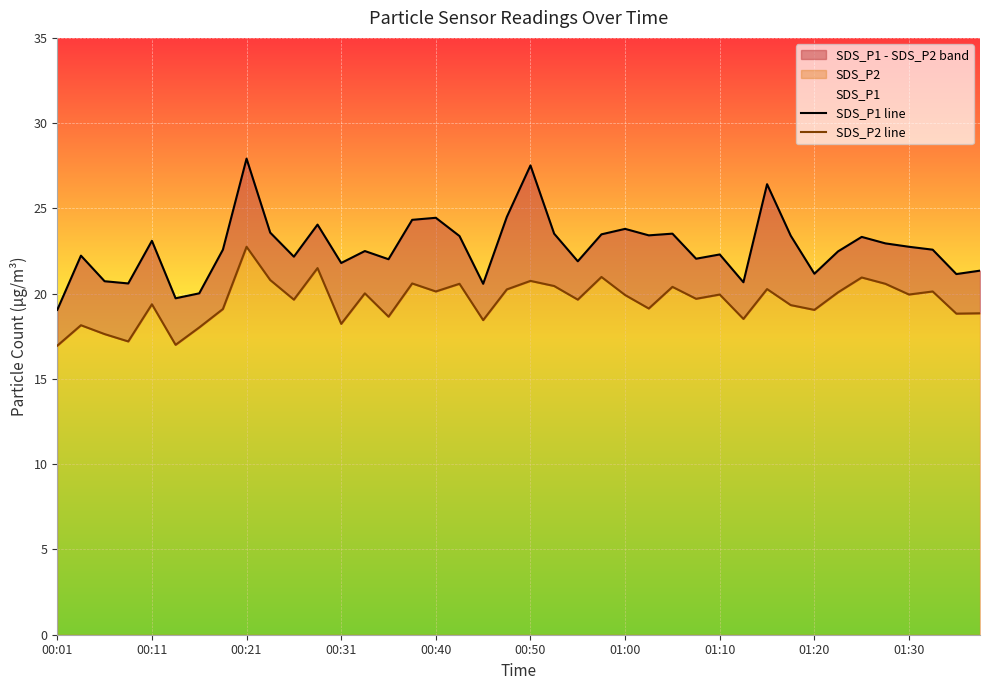

What is the highest value of the SDS_P1 line series?

27.9